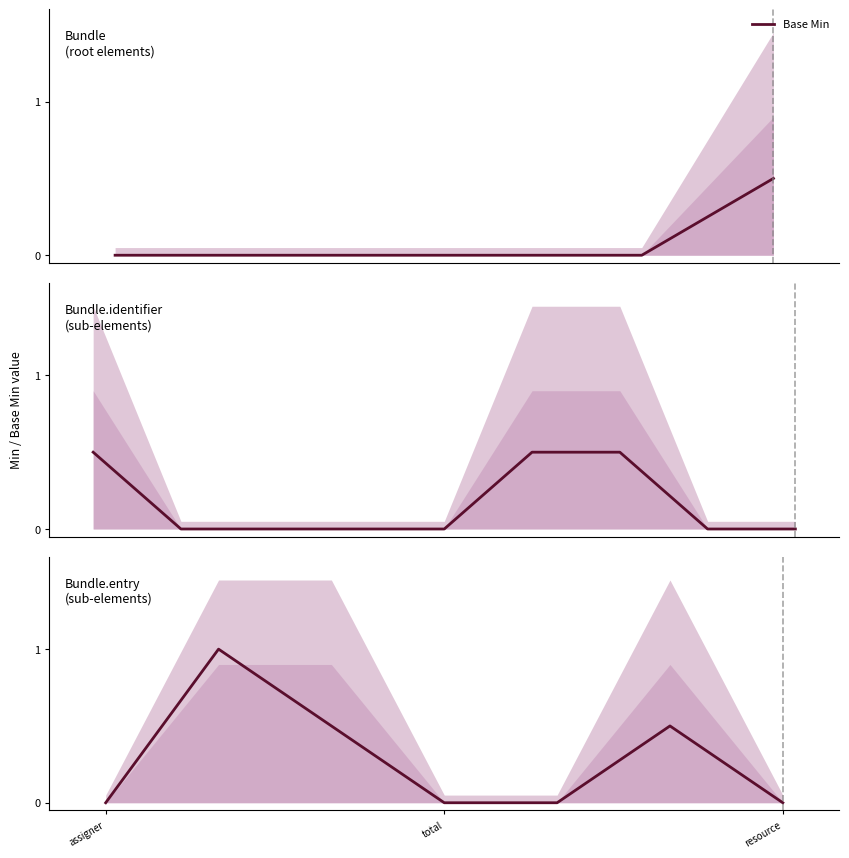

Which has a higher value, 5 or 6?

5